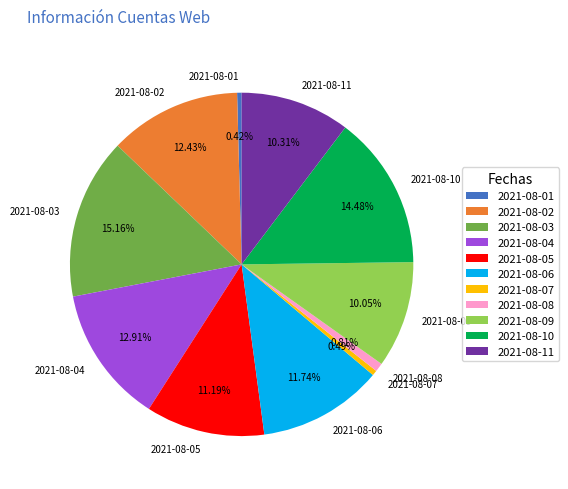

Combined, do 2021-08-10 and 2021-08-02 account for over 50%?

No